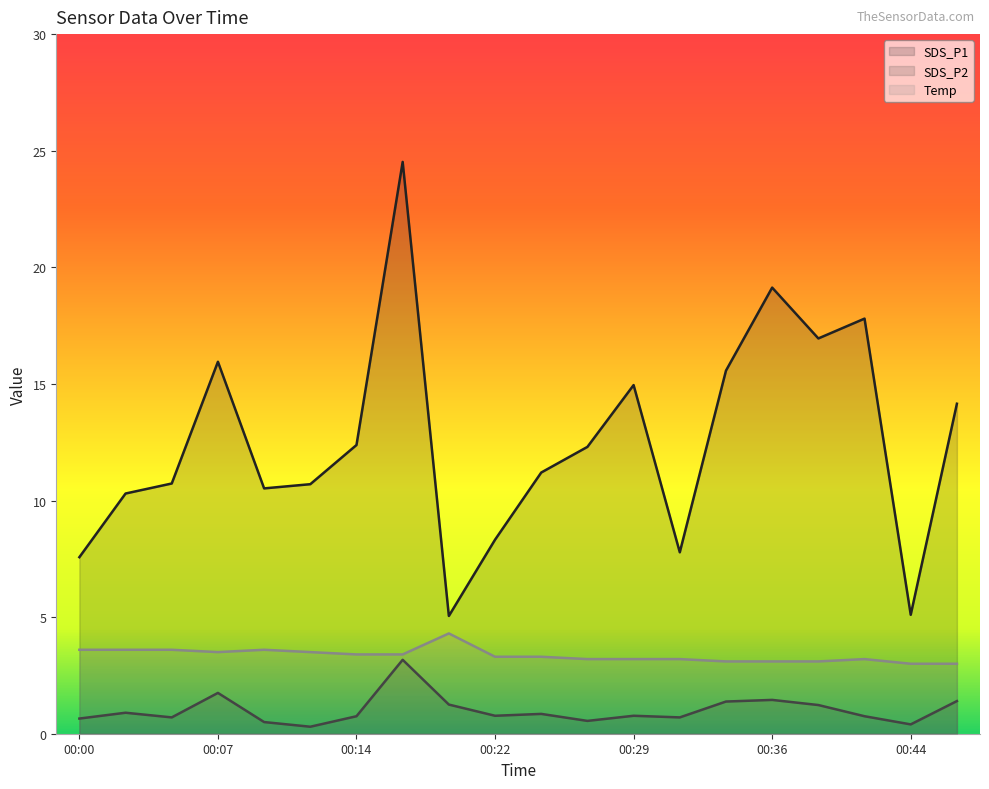

The value of SDS_P2 at 00:00 is 0.7. True or false?

True